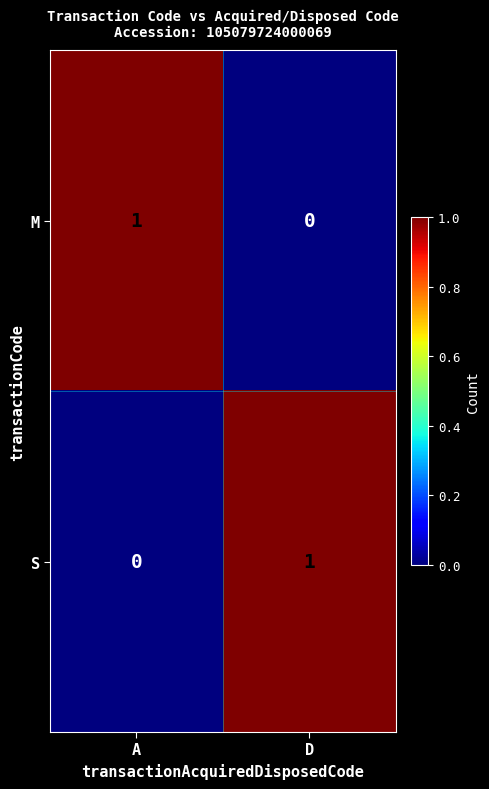

Where is M nearest to the value 0?

D